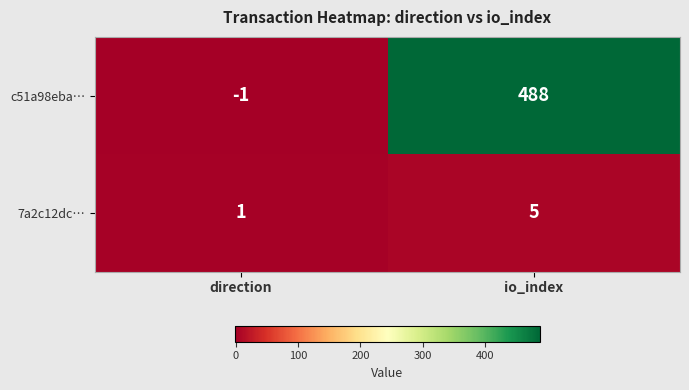

True or false: c51a98eba… has a value of 488 at io_index.

True